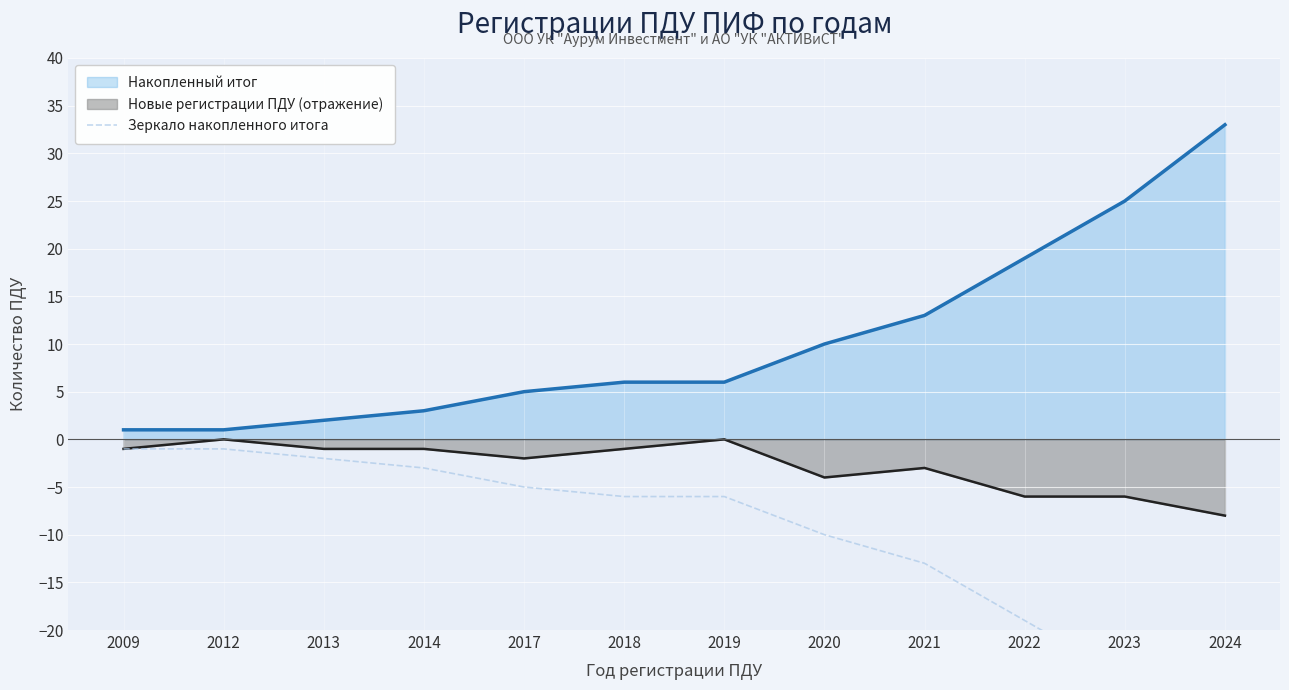

What is the lowest value of the Новые регистрации ПДУ (отражение) series?

-8